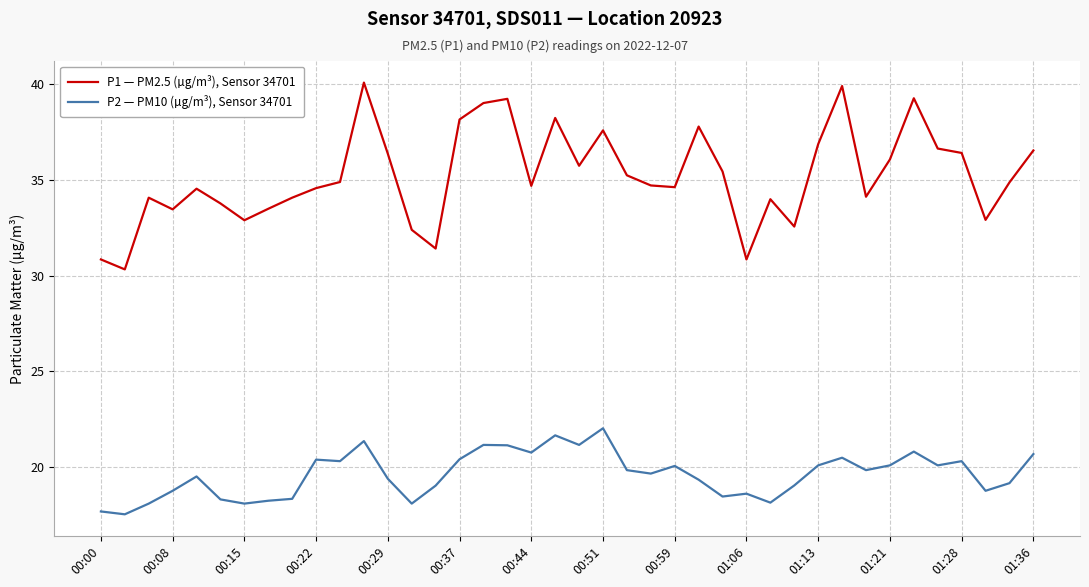

What is the difference between the second highest and minimum values in the P1 — PM2.5 (µg/m³), Sensor 34701 series?

9.6